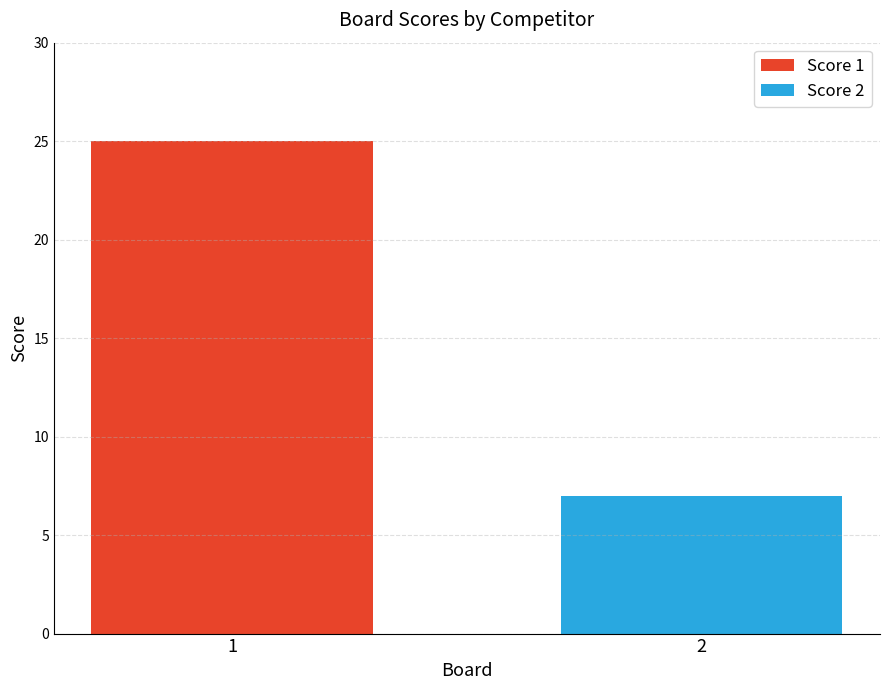

What is the total value across all series at 1?

25